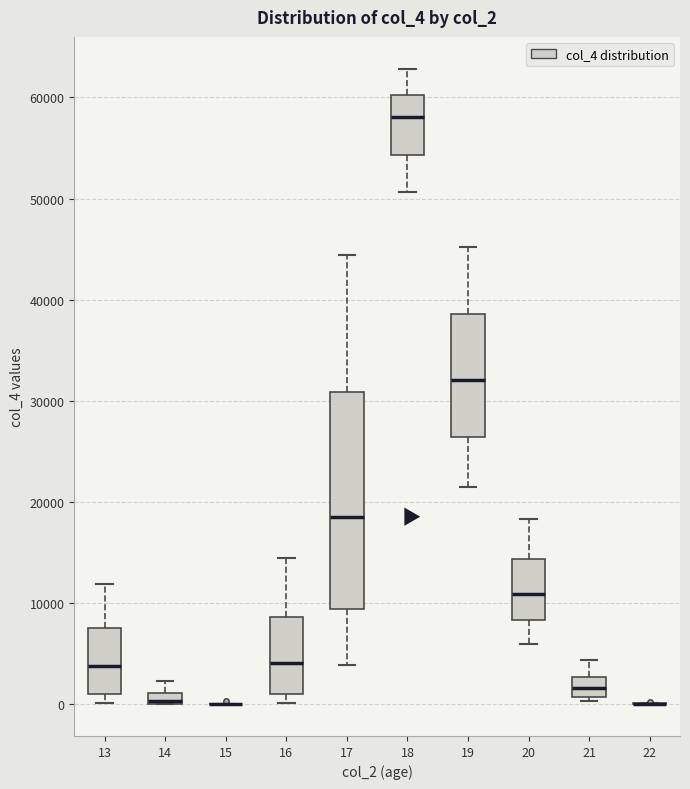

Which box is the tallest, from its lower edge to its upper edge?

17